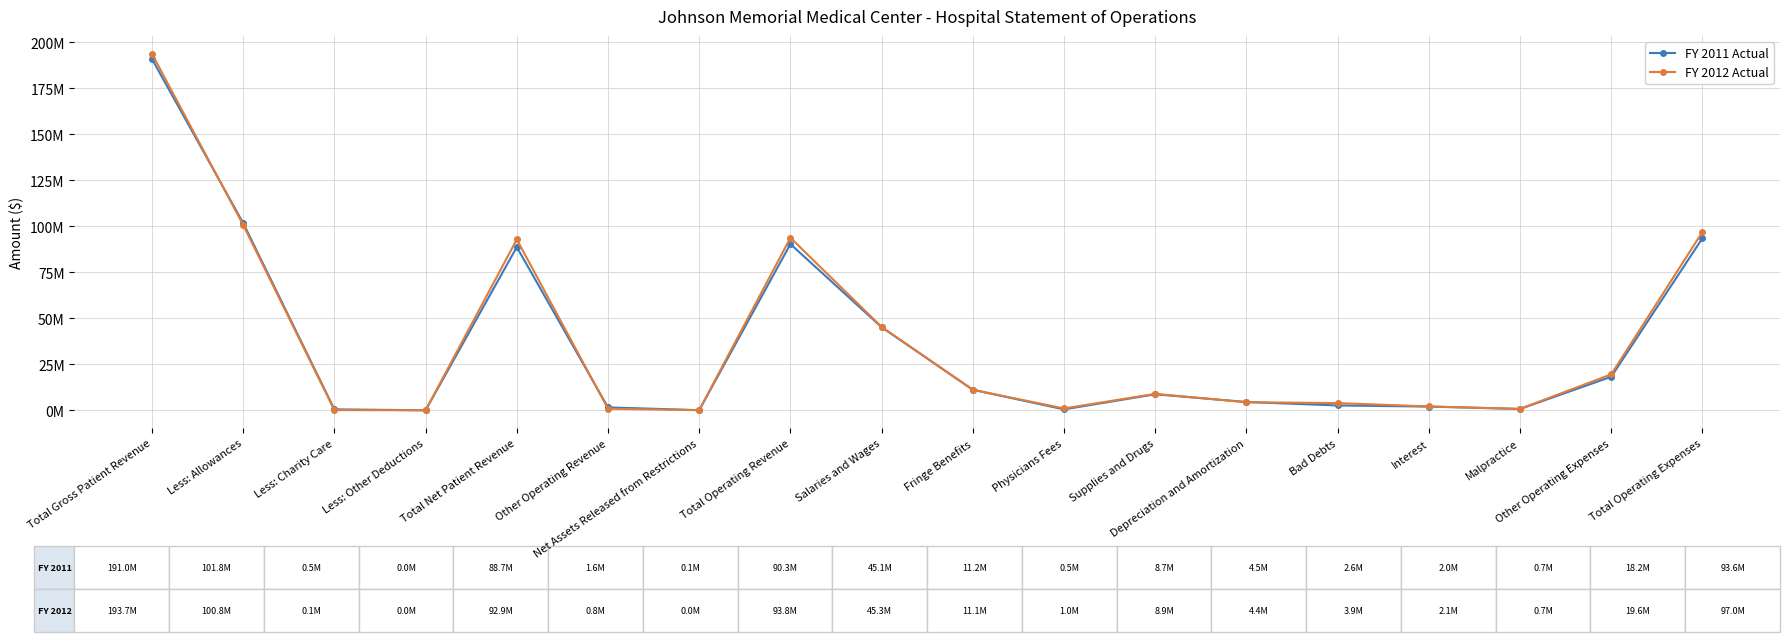

The FY 2012 Actual series shows 48084 at Net Assets Released from Restrictions. True or false?

True